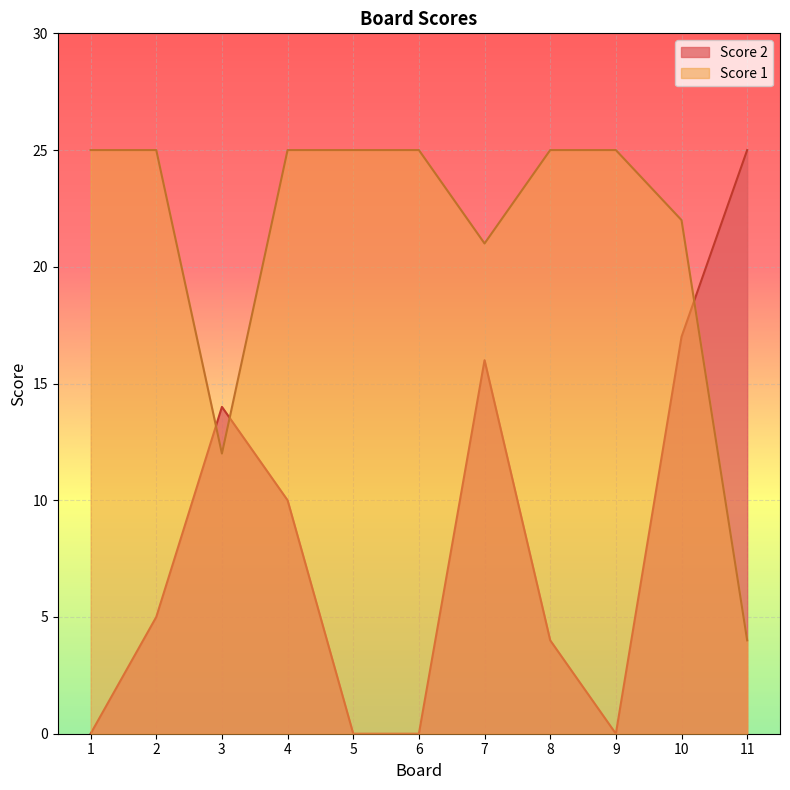

True or false: Score 1 and Score 2 intersect in this chart.

True